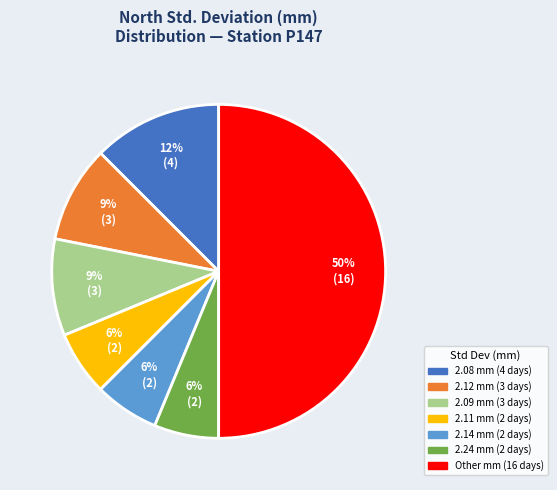

To the nearest percent, what is the average slice percentage?

14%